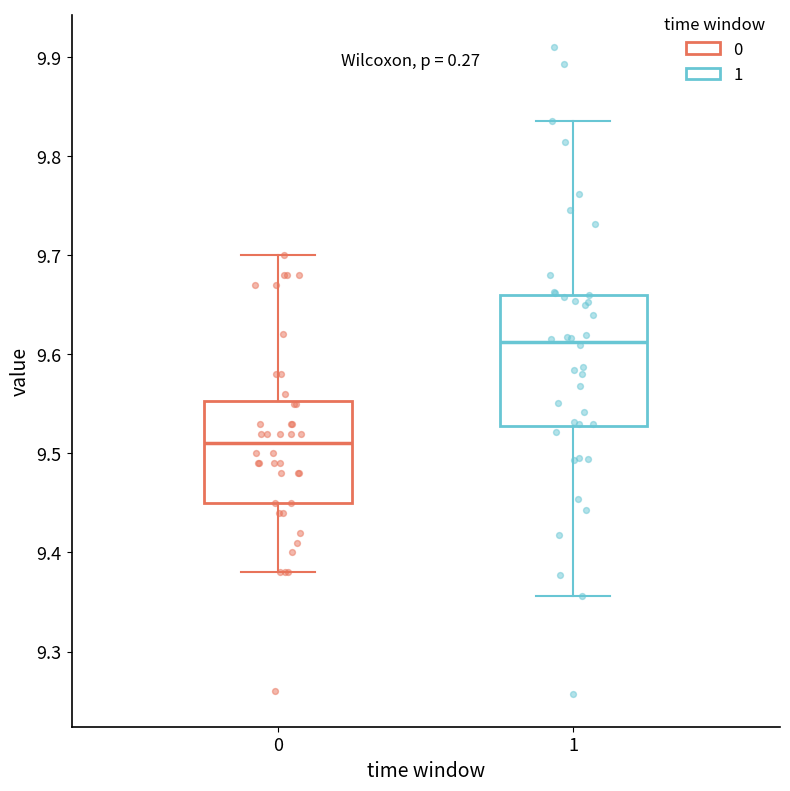

Reading left to right, read every box against the y-axis: the position of its median line, the range the box covers, and the ends of its whiskers. The values are not printed on the chart, so give them approximately, as read against the axis.

0: median 9.51, box 9.45 to 9.55, whiskers 9.38 to 9.70
1: median 9.61, box 9.53 to 9.66, whiskers 9.36 to 9.84